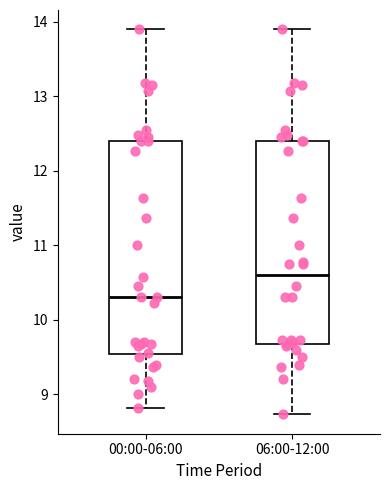

Which box's median line is the highest?

06:00-12:00